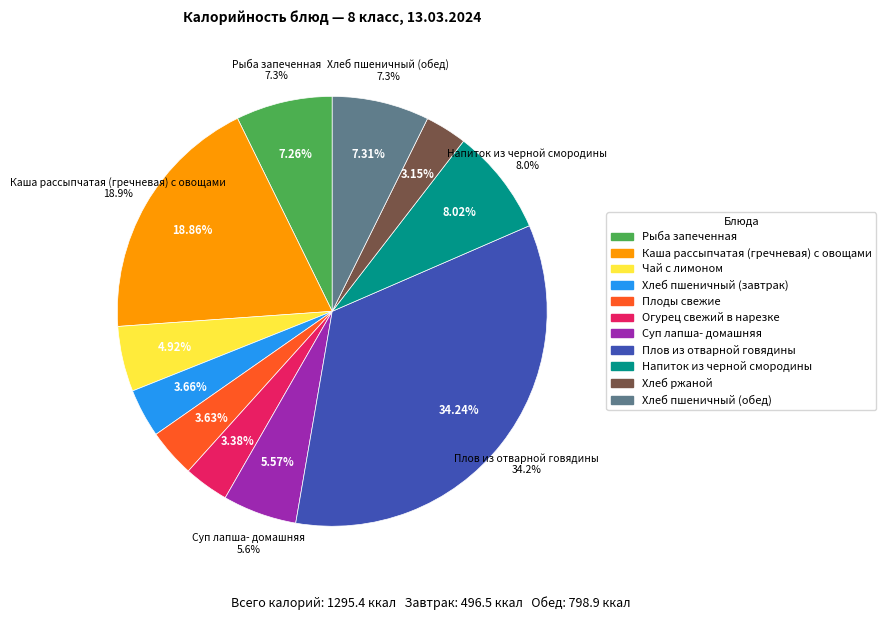

Is there a majority slice in this chart?

No